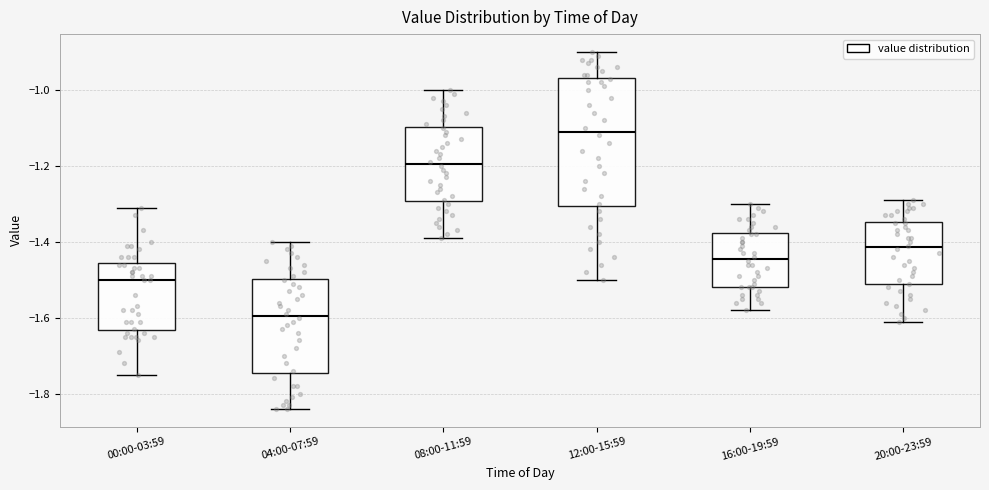

Reading left to right, transcribe this box plot: for each box, give where its median line is, the range the box spans, and where its two whiskers end, as read against the y-axis. The values are not printed on the chart, so give them approximately, as read against the axis.

00:00-03:59: median -1.50, box -1.64 to -1.46, whiskers -1.74 to -1.30
04:00-07:59: median -1.60, box -1.74 to -1.50, whiskers -1.84 to -1.40
08:00-11:59: median -1.20, box -1.30 to -1.10, whiskers -1.38 to -1.00
12:00-15:59: median -1.10, box -1.30 to -0.96, whiskers -1.50 to -0.90
16:00-19:59: median -1.44, box -1.52 to -1.38, whiskers -1.58 to -1.30
20:00-23:59: median -1.42, box -1.52 to -1.34, whiskers -1.60 to -1.28